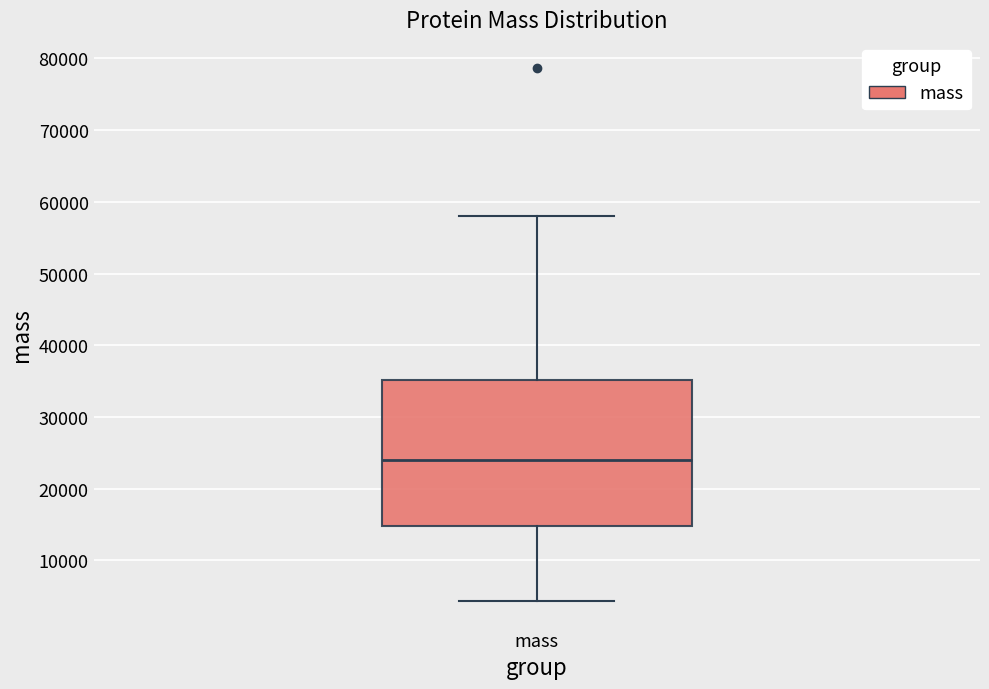

Read this box plot against the y-axis: the position of the median line, the range covered by the box, and the ends of both whiskers. The values are not printed on the chart, so give them approximately, as read against the axis.

median 24000, box 15000 to 35000, whiskers 4000 to 58000